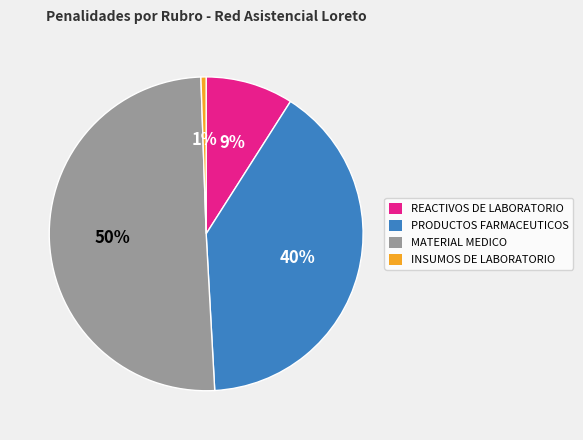

To the nearest percent, what is the average slice percentage?

25%